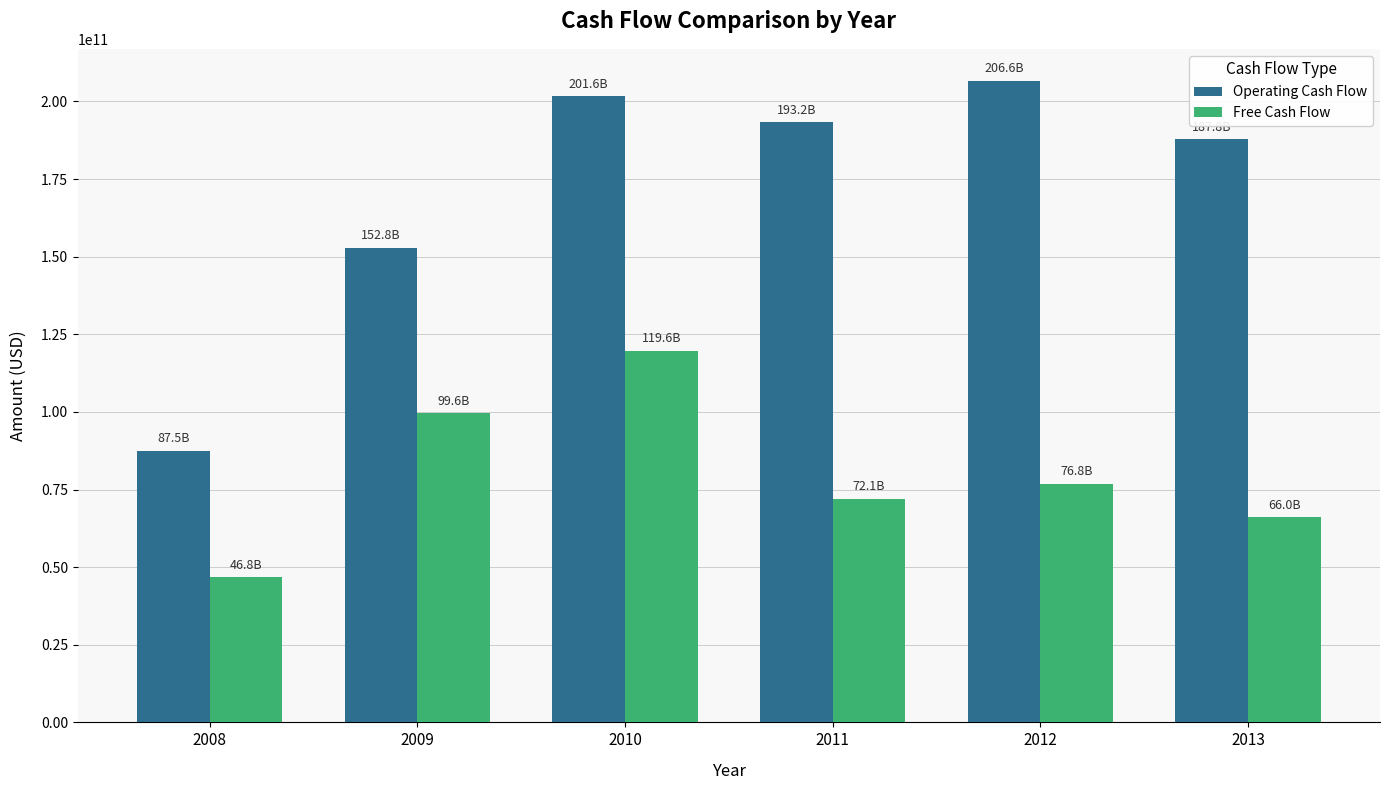

Does the chart contain stacked bars?

No